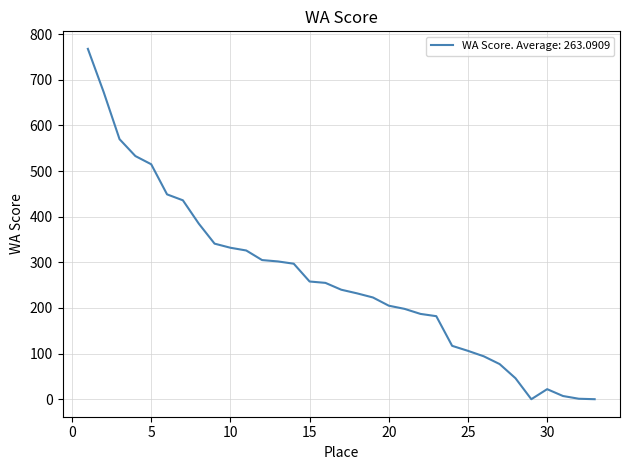

What is the maximum value shown in the chart?

768